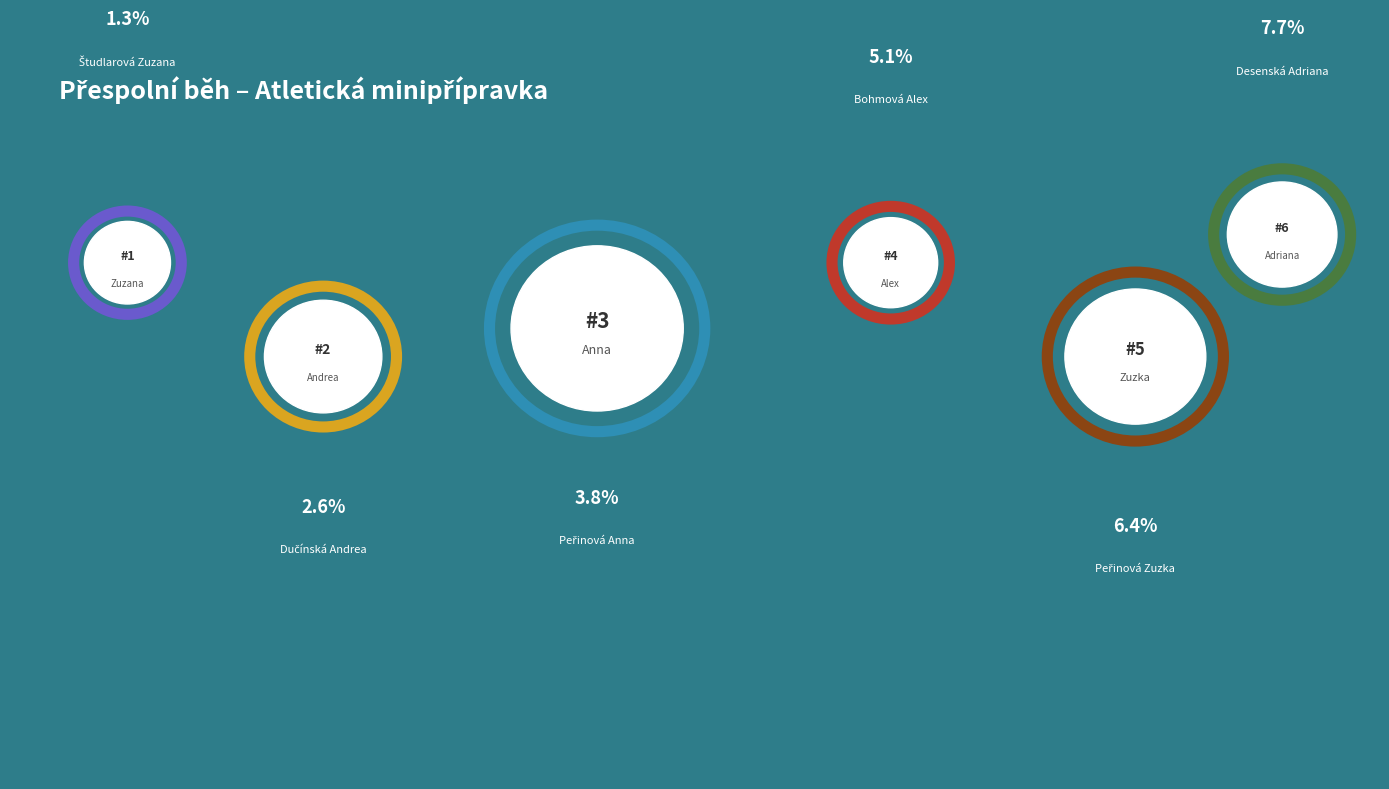

To the nearest percent, what percentage of the pie is Peřinová Zuzka?

6%